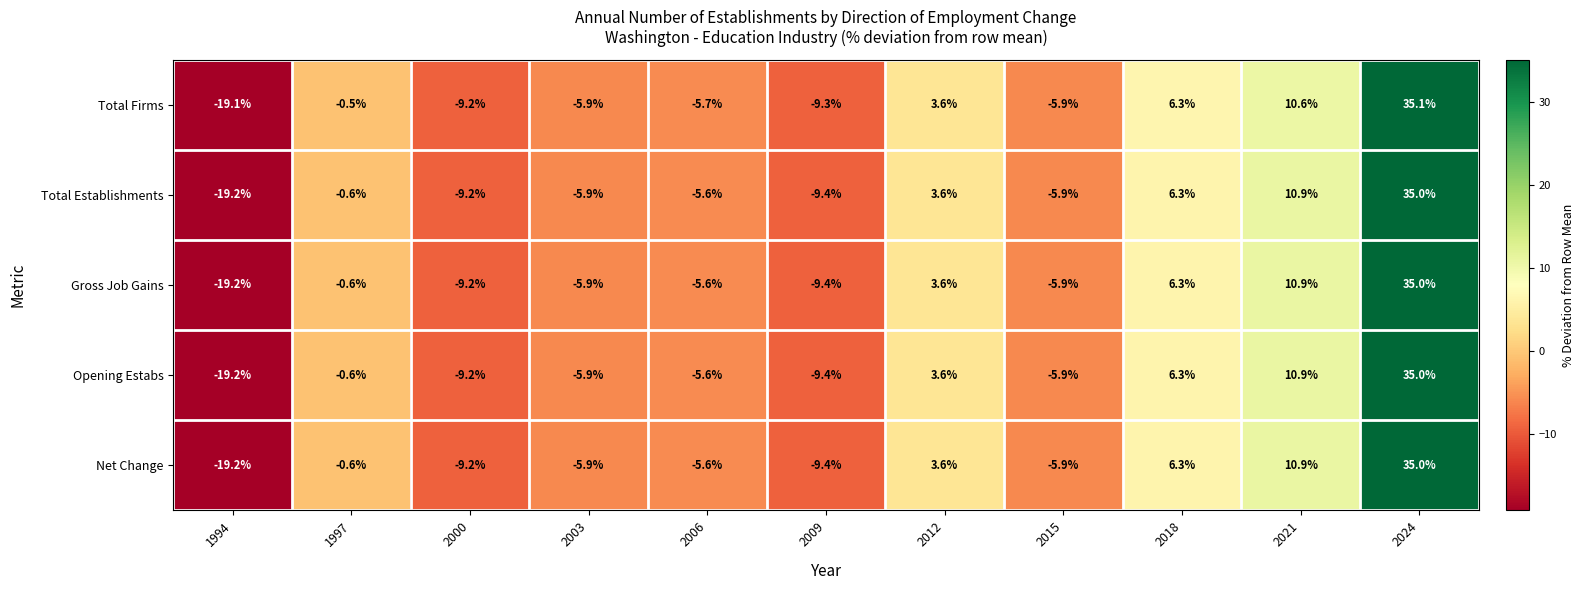

What is the difference between the maximum and second lowest values in the Net Change series?

44.4